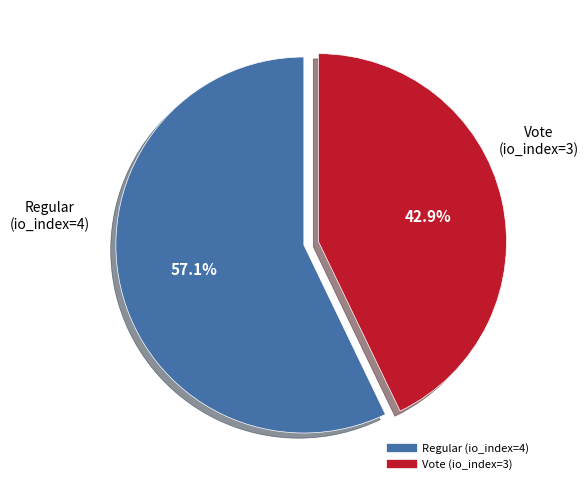

To the nearest percent, what is the average slice percentage?

50%